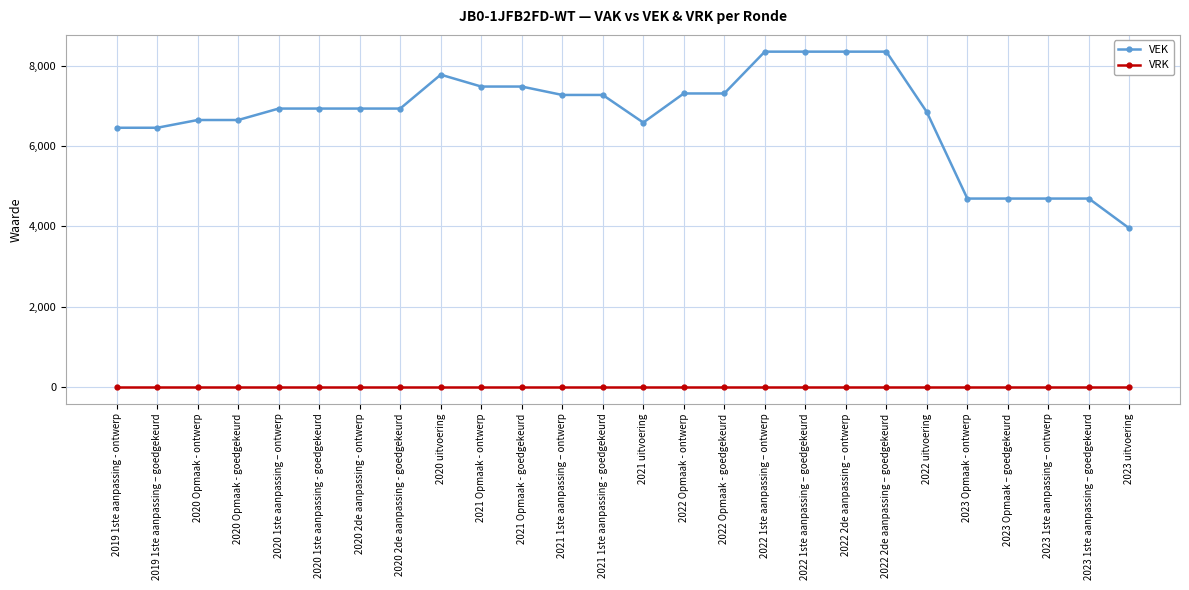

True or false: VEK and VRK cross at least once.

False